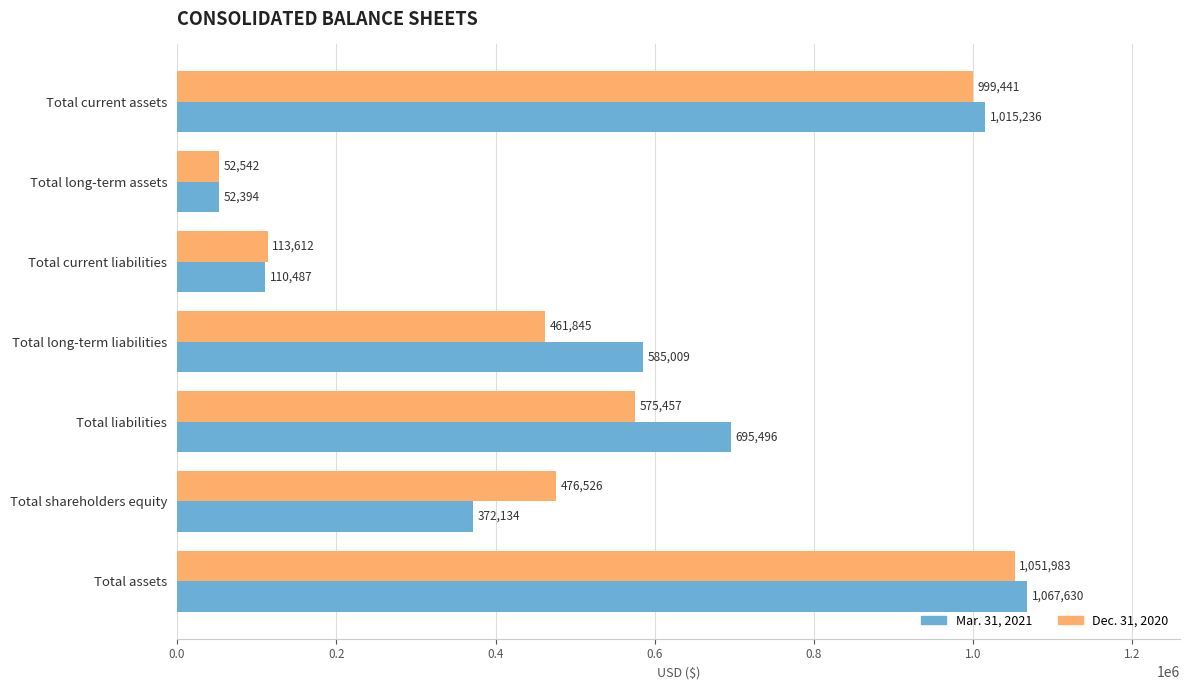

Rank the categories by Mar. 31, 2021 value from highest to lowest.

Total assets, Total current assets, Total liabilities, Total long-term liabilities, Total shareholders equity, Total current liabilities, Total long-term assets